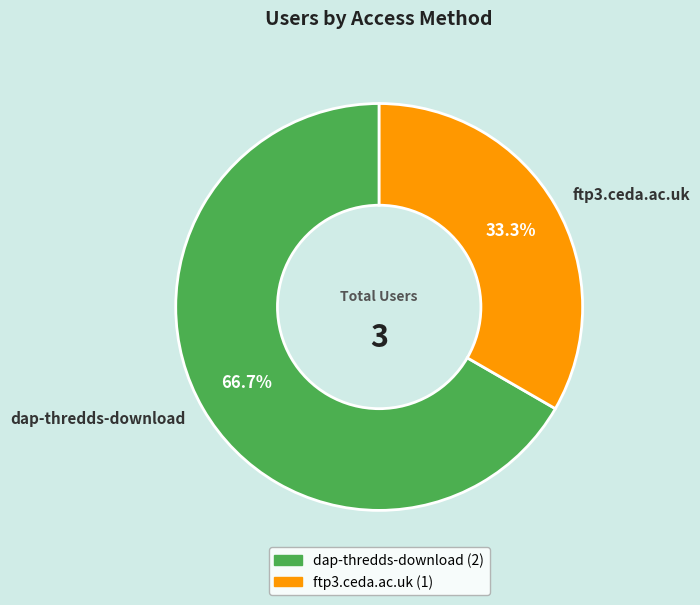

Approximately how many times larger is the value at dap-thredds-download compared to ftp3.ceda.ac.uk?

2.0